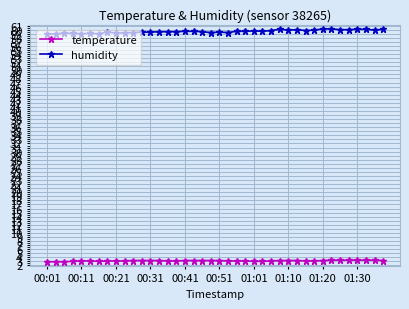

List the series in order of their peak value, highest first.

humidity, temperature